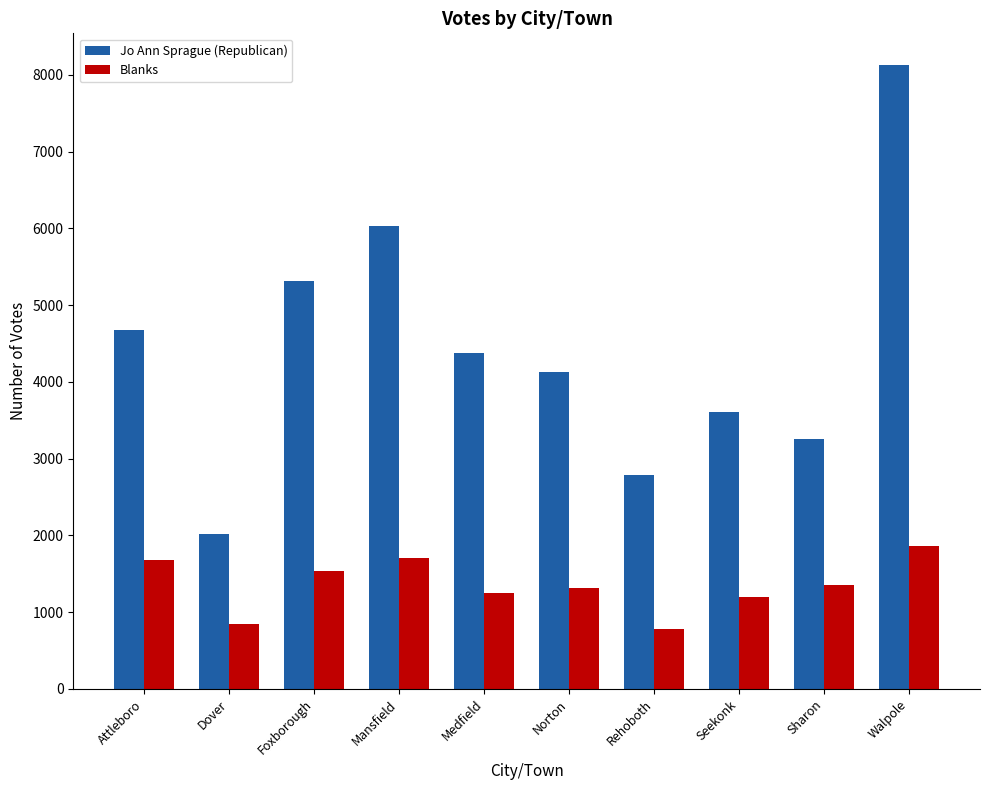

What is the difference between the highest and lowest values at Seekonk?

2404